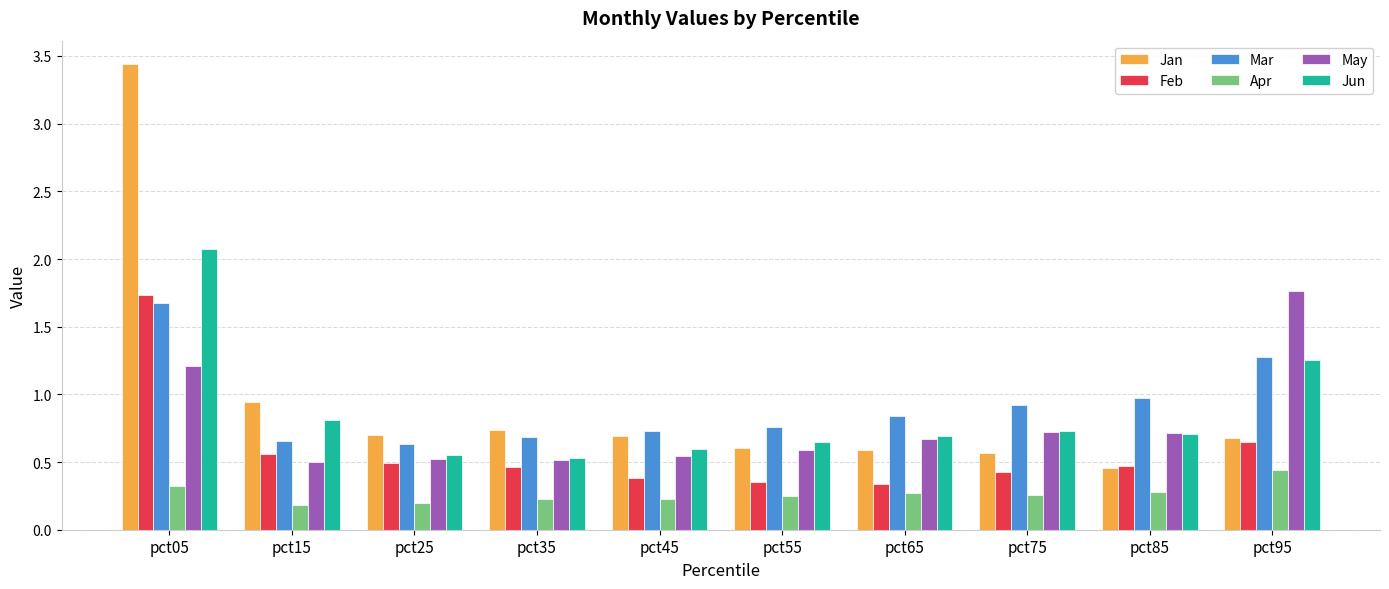

Which category has the highest value in the Apr series?

pct95